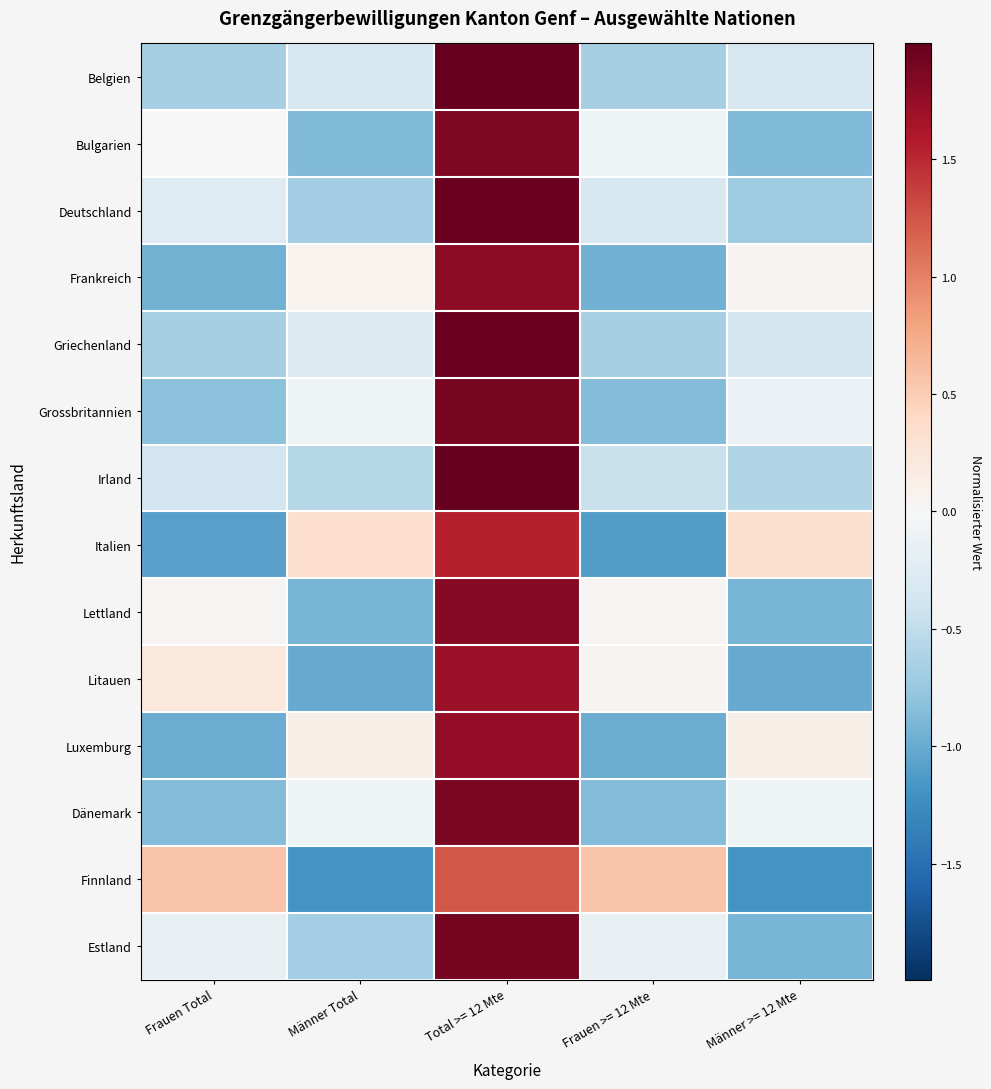

Rank the series at Frauen >= 12 Mte from lowest to highest value.

Italien, Luxemburg, Frankreich, Grossbritannien, Dänemark, Griechenland, Belgien, Irland, Deutschland, Estland, Bulgarien, Lettland, Litauen, Finnland